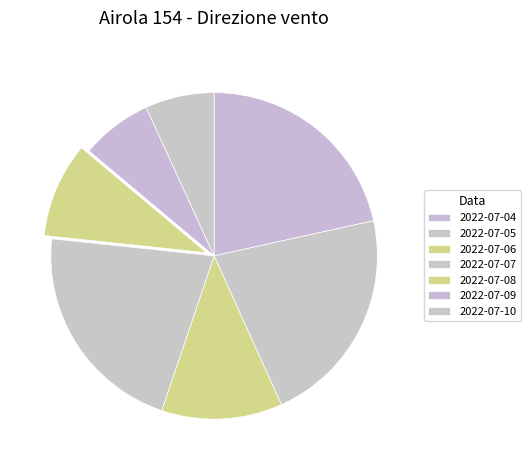

What percentage is NOT represented by 2022-07-10?

93.2%